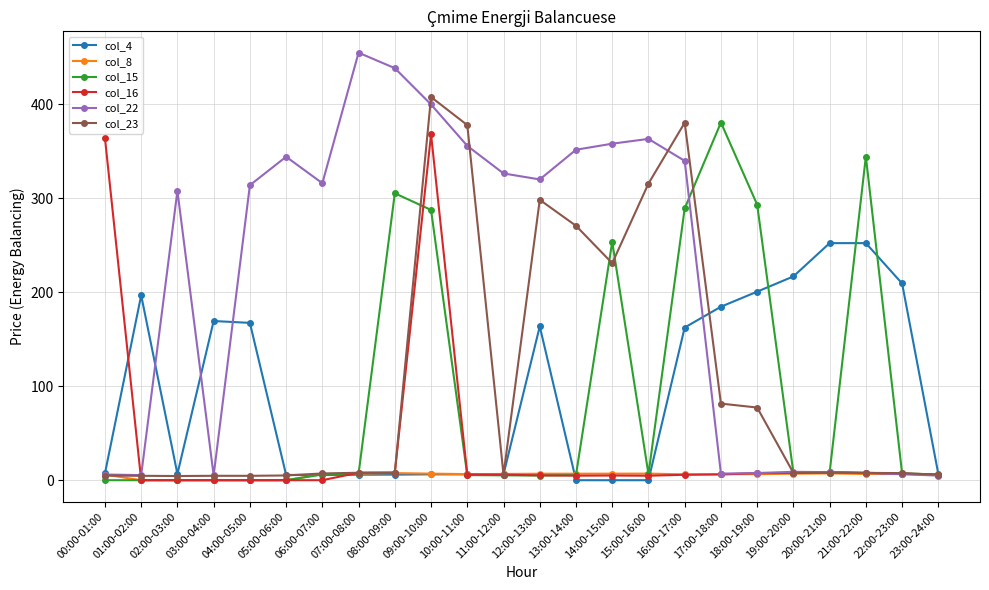

What is the label of the 5th point from the right?

19:00-20:00